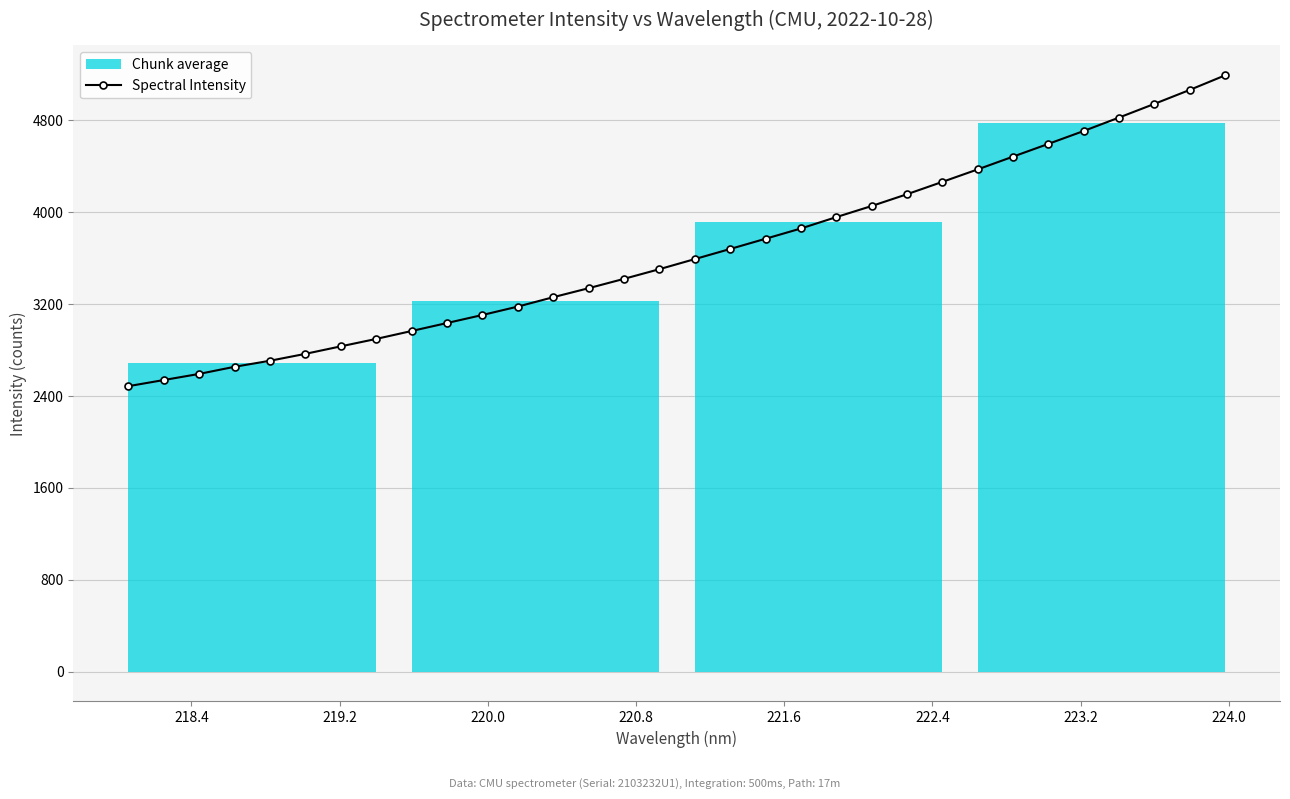

Reading right to left, transcribe all the data shown in this chart.

5192.8	5065.9	4944.2	4825.3	4708.2	4595.9	4484.8	4373.5	4264.7	4157.2	4054.5	3957.9	3858.8	3769.4	3680.4	3592.3	3504.4	3420.3	3338.8	3260.4	3178.7	3105.5	3035.6	2966.1	2897.1	2832.4	2767.1	2707.0	2654.4	2592.4	2538.9	2485.5